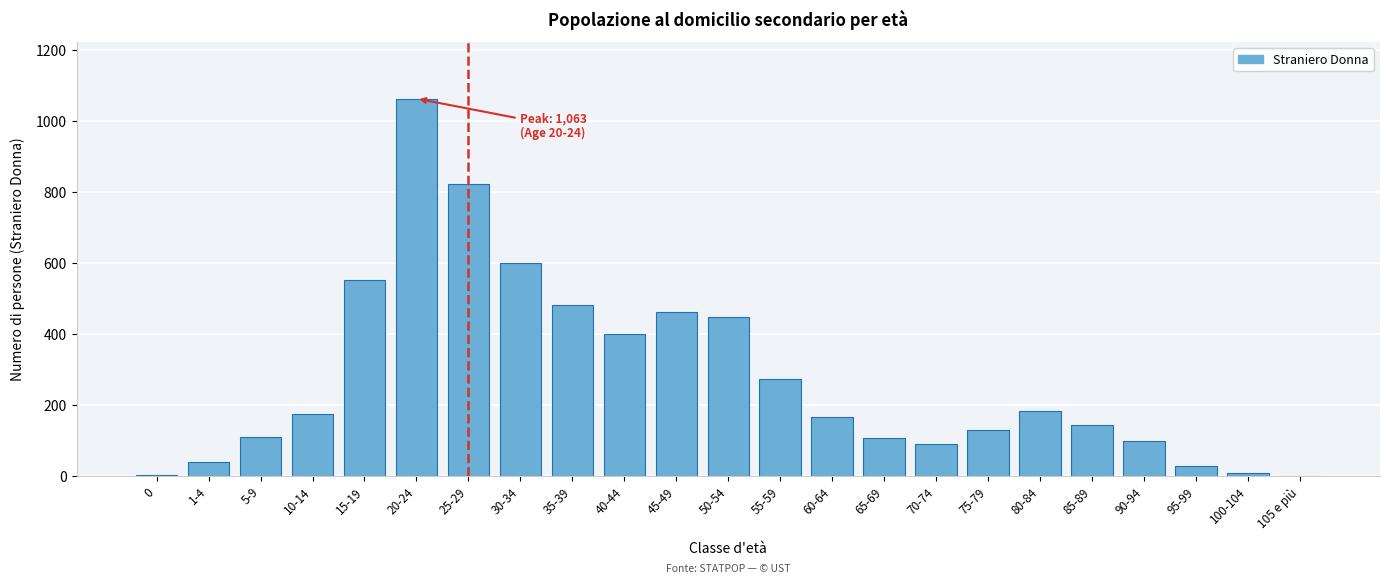

At which label is the value closest to 531?

15-19